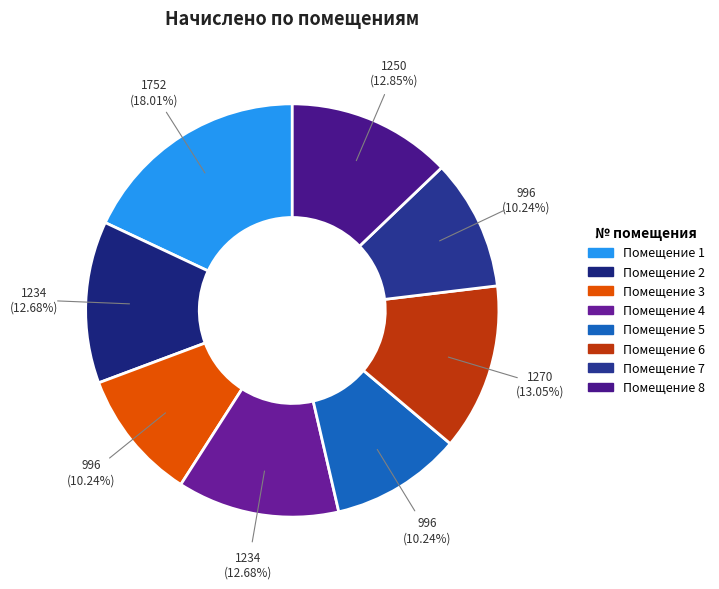

Which category has the smallest portion of the pie?

3